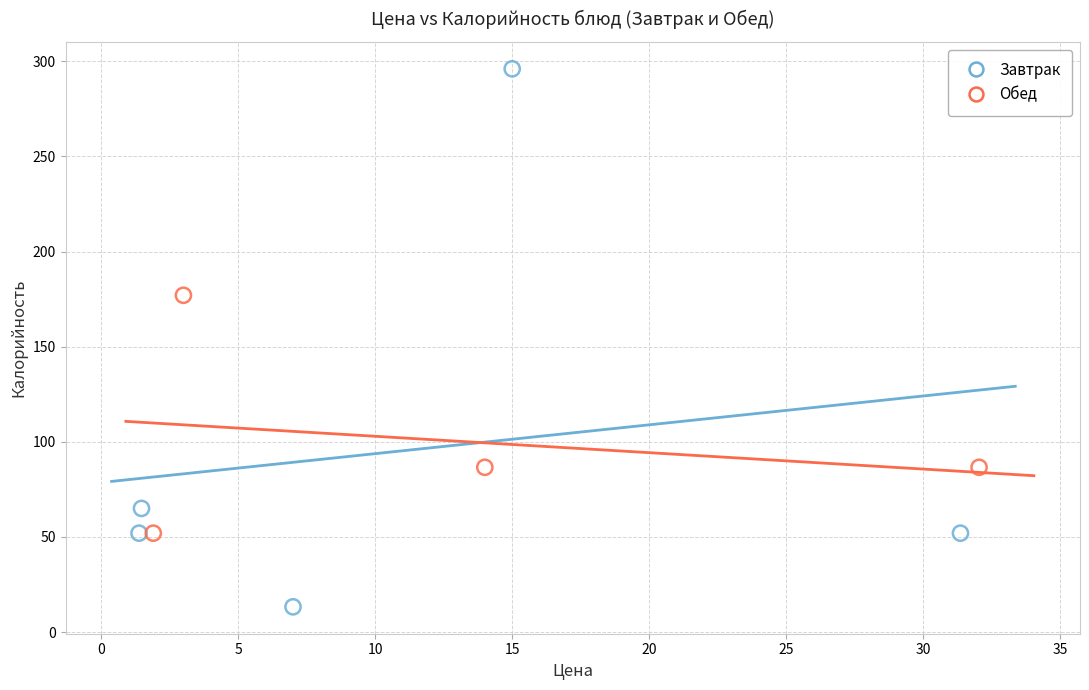

Which series has the largest Y range (max minus min)?

Завтрак